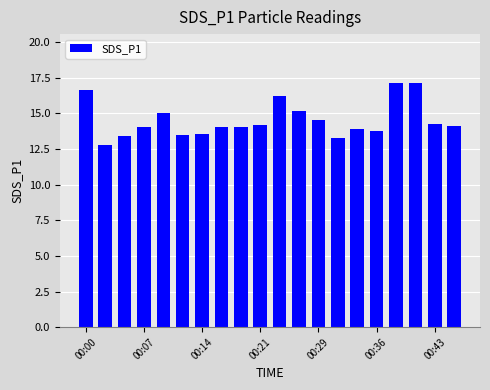

What is the value of the 8th bar from the left?

14.1